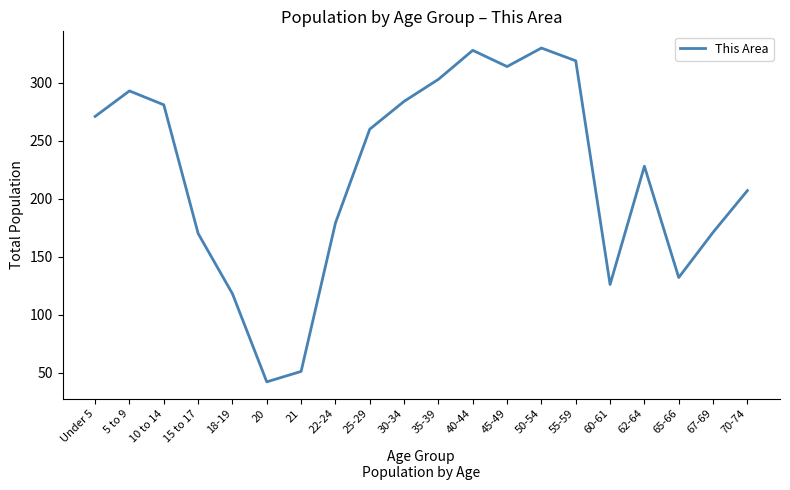

How many lines are shown in the chart?

1